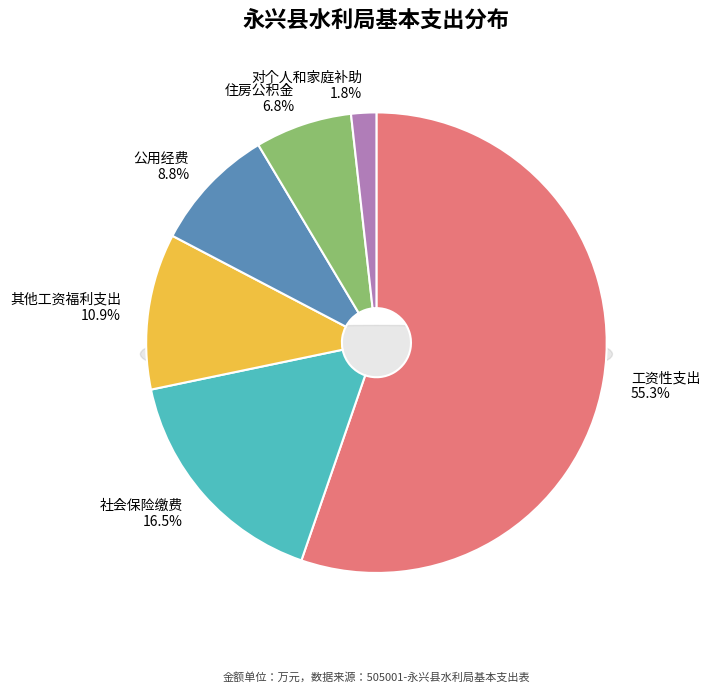

Does 工资性支出 represent more than half of the total?

Yes